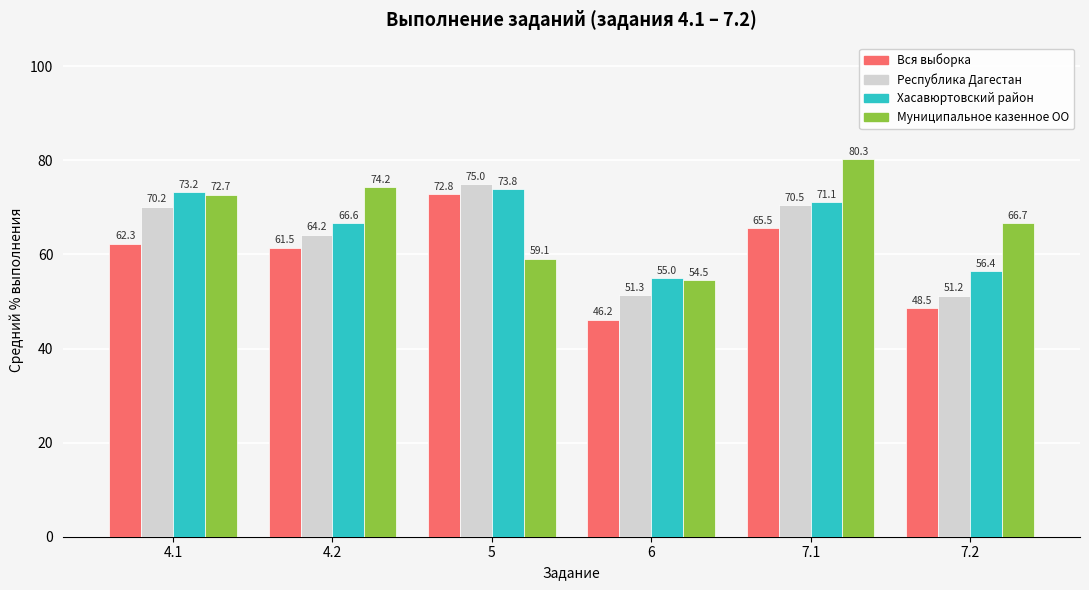

How many bars are there in each group?

4